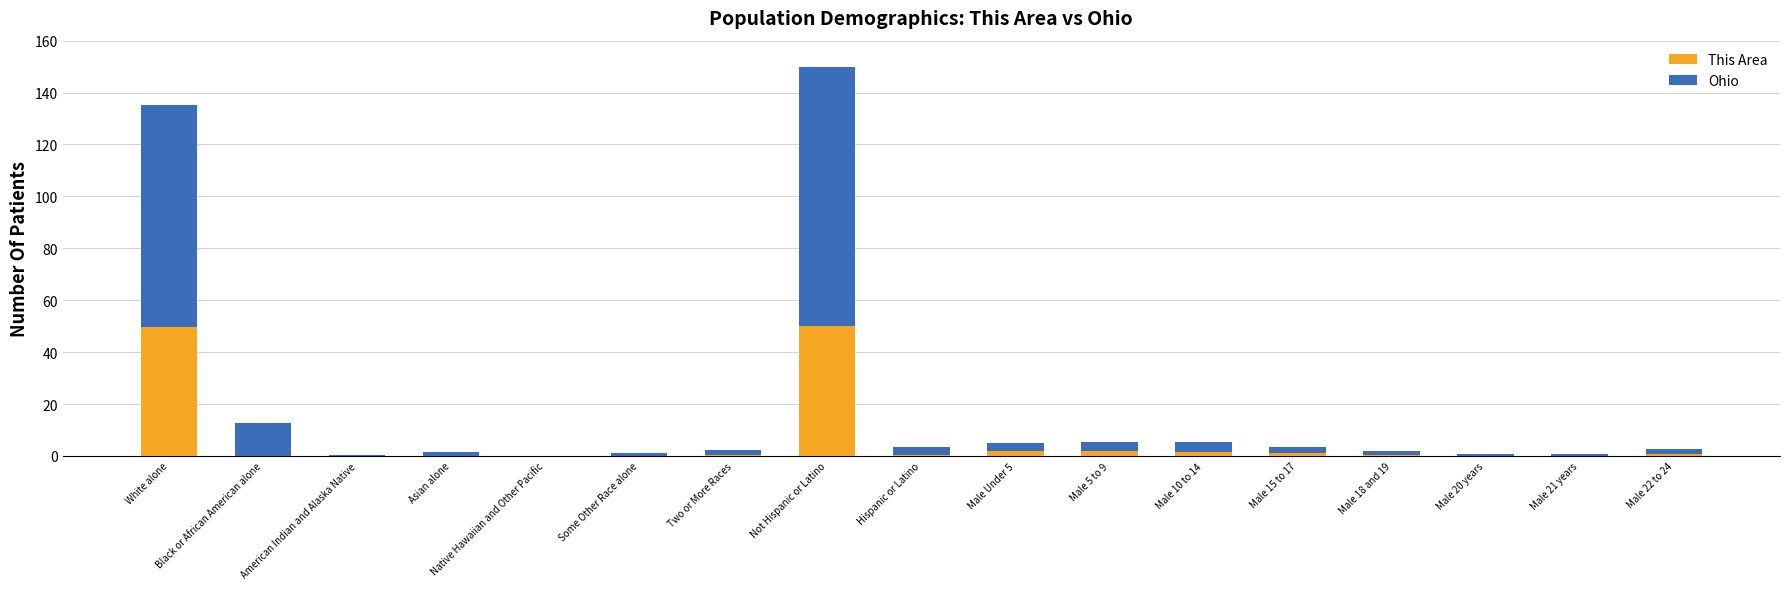

How many distinct data groups are displayed?

2